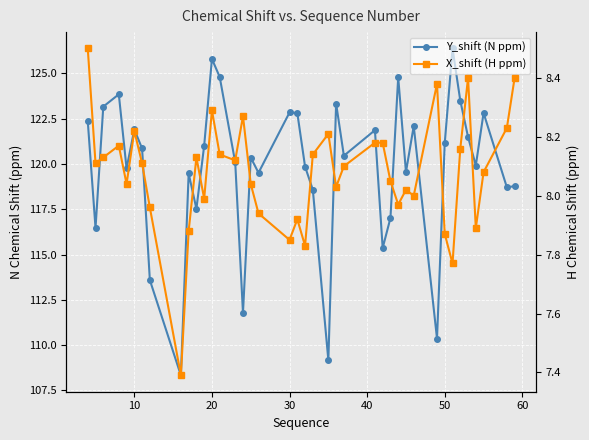

How many values in the X_shift (H ppm) series are below 8?

12